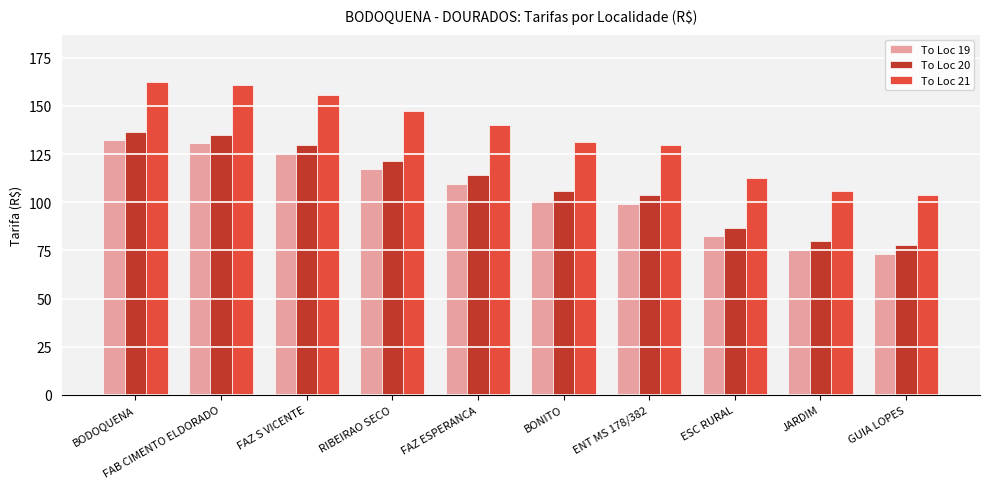

What is the spread (max minus min) of values at BODOQUENA?

30.3